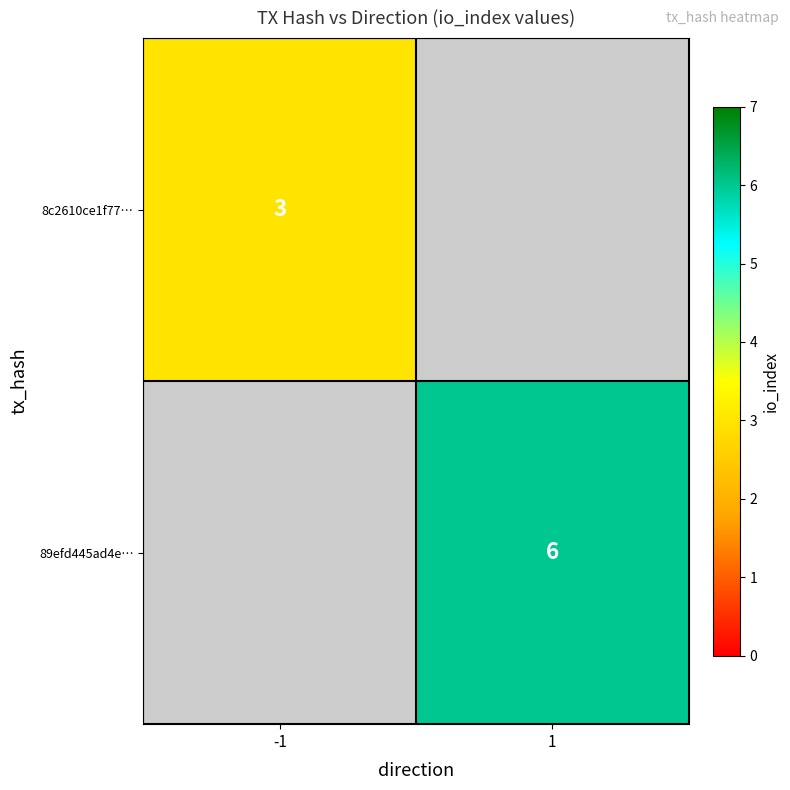

The value of 89efd445ad4e… at 1 is 2. True or false?

False